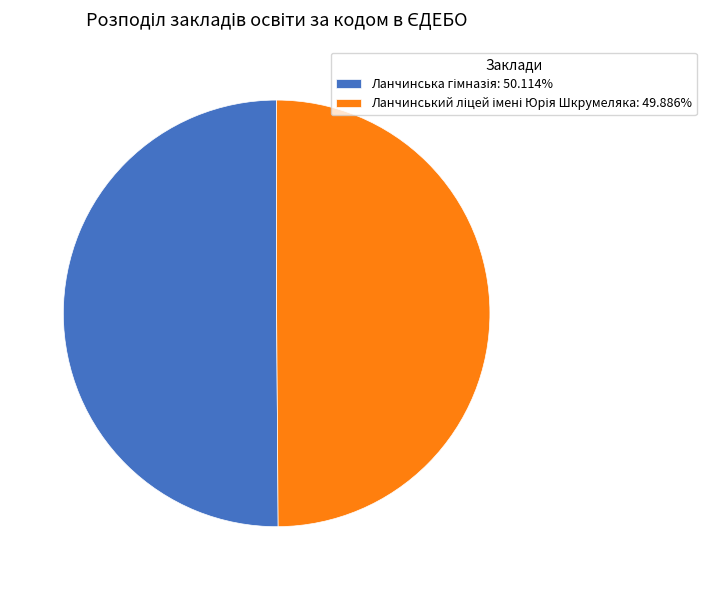

How many segments does this pie chart have?

2